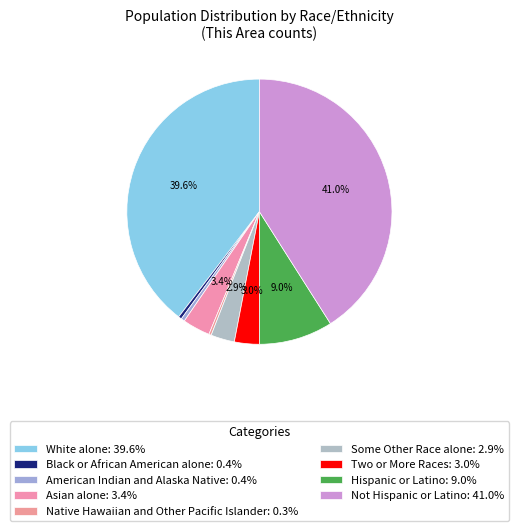

What percentage is the Some Other Race alone slice, to the nearest percent?

3%